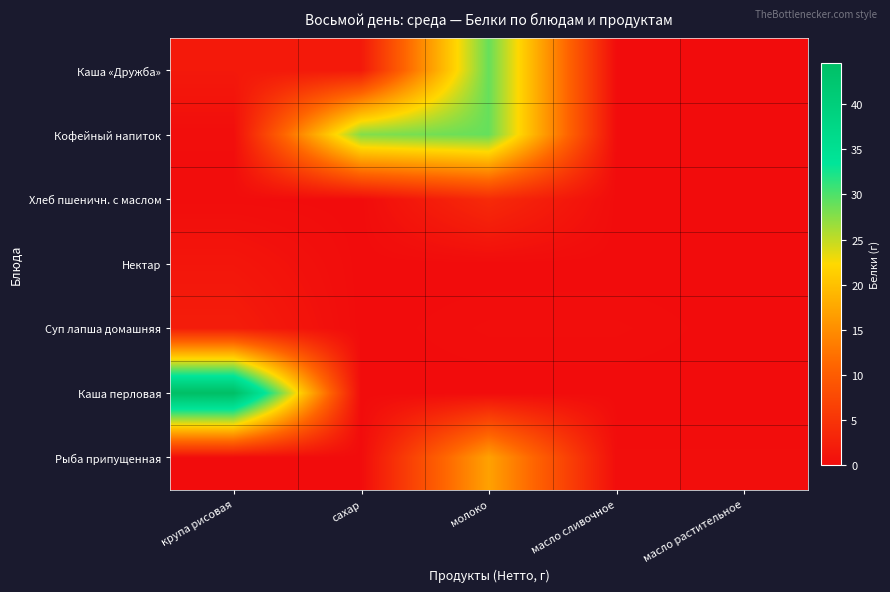

At which category is the sum across all series the highest?

молоко